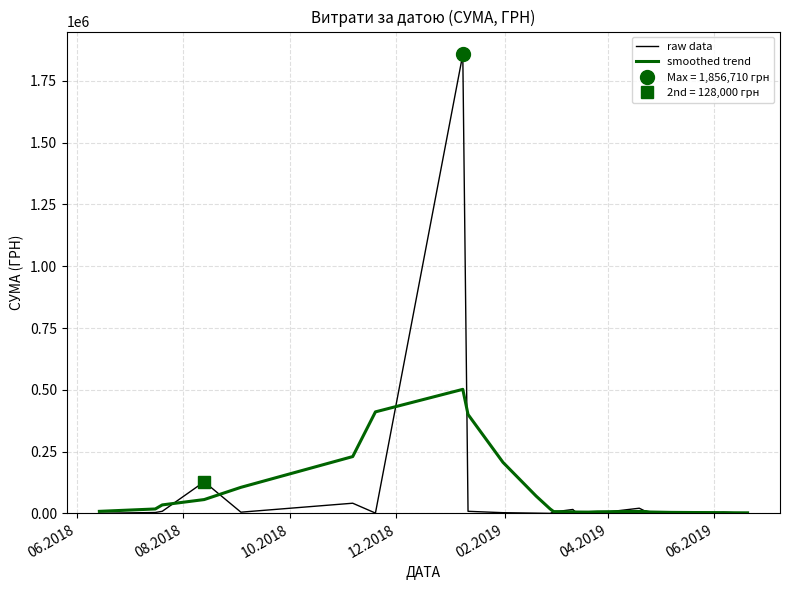

What is the lowest value of the raw data series?

77.0